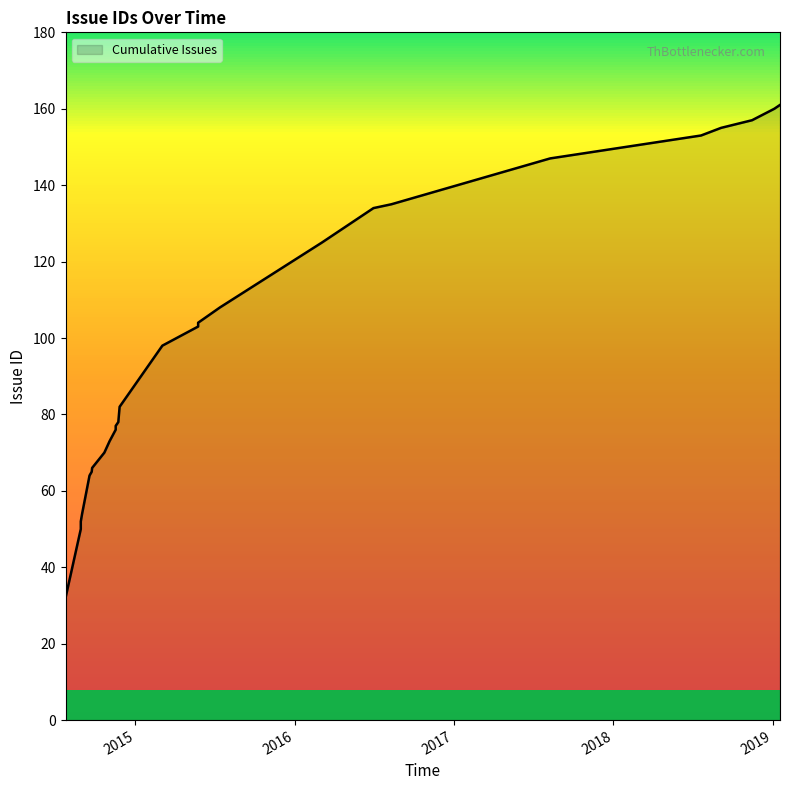

What is the label of the 23rd point from the left?

2018-07-21